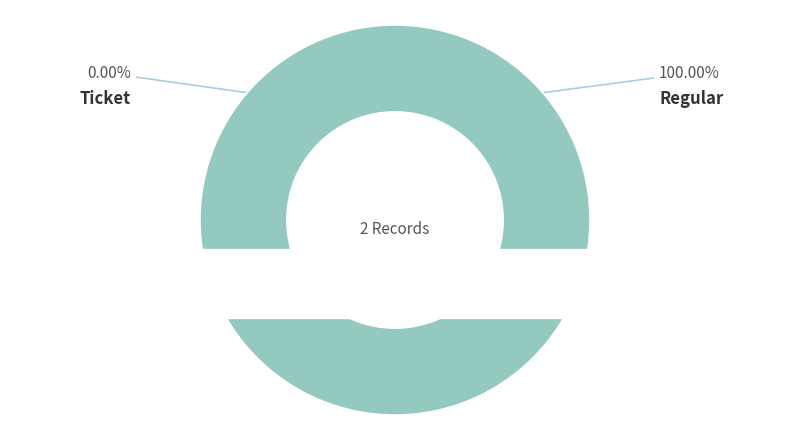

True or false: Ticket accounts for 12% of the total.

False